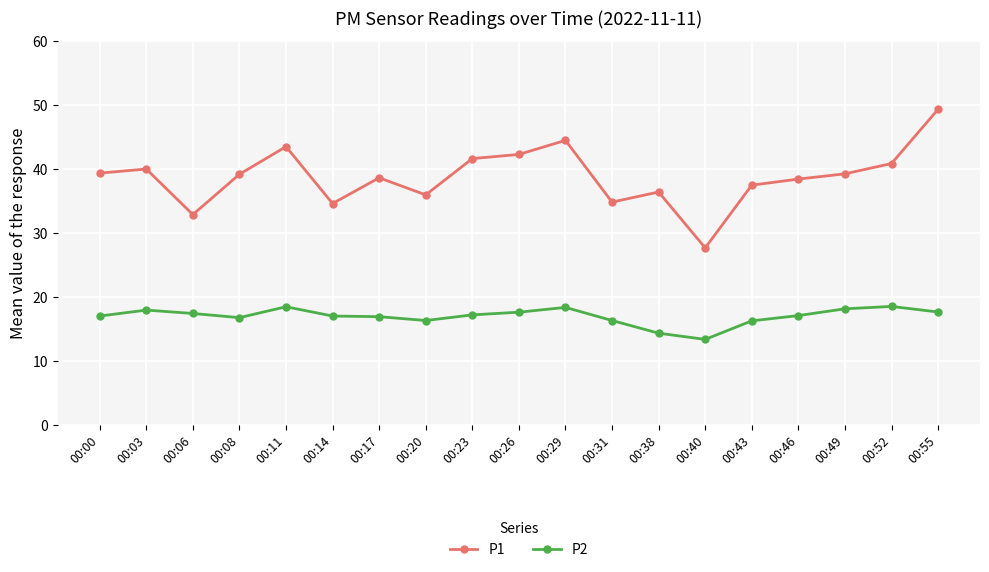

In P2, how many points are higher than both neighbors (excluding endpoints)?

4